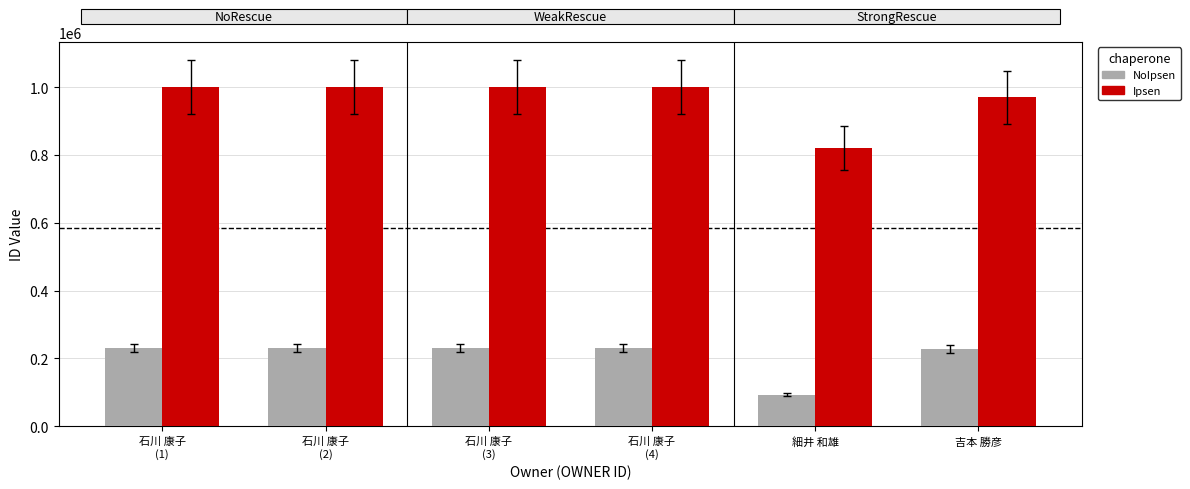

Are the bars horizontal?

No